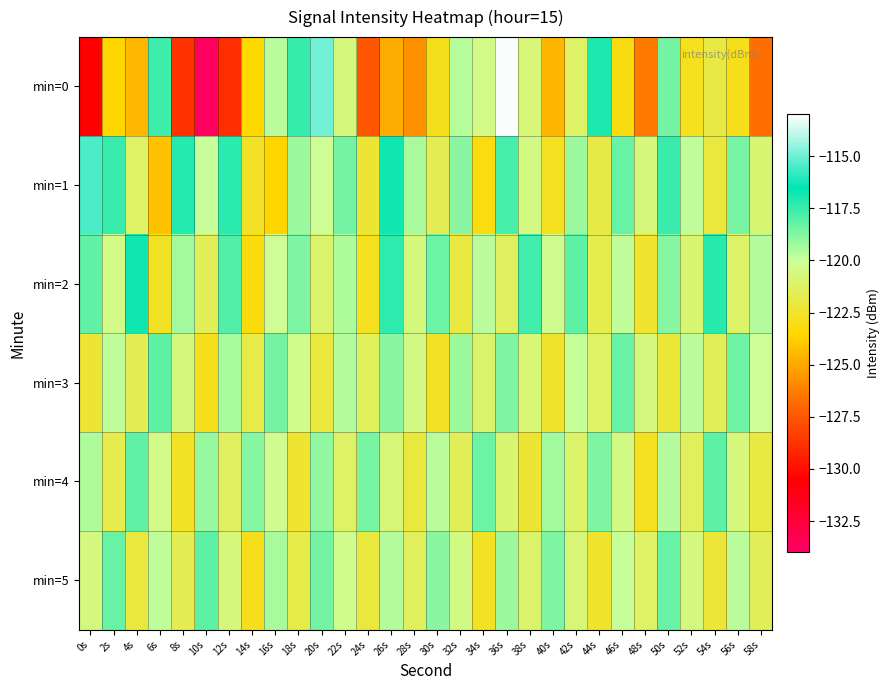

Reading right to left, what are all the values shown in this chart?

min=0: 58s=-126.7	56s=-123.0	54s=-122.0	52s=-122.8	50s=-118.5	48s=-126.4	46s=-123.2	44s=-117.0	42s=-121.2	40s=-124.6	38s=-120.8	36s=-113.1	34s=-120.4	32s=-119.6	30s=-122.9	28s=-125.7	26s=-124.8	24s=-127.5	22s=-120.7	20s=-115.0	18s=-117.5	16s=-119.7	14s=-123.5	12s=-128.9	10s=-133.7	8s=-128.7	6s=-117.6	4s=-124.5	2s=-123.6	0s=-130.5
min=1: 58s=-120.9	56s=-118.6	54s=-122.1	52s=-119.8	50s=-117.5	48s=-120.7	46s=-118.3	44s=-121.9	42s=-119.2	40s=-122.8	38s=-120.5	36s=-117.7	34s=-123.1	32s=-118.9	30s=-121.6	28s=-119.4	26s=-116.8	24s=-122.3	22s=-118.5	20s=-120.1	18s=-119.2	16s=-123.6	14s=-122.6	12s=-117.2	10s=-120.0	8s=-117.2	6s=-124.2	4s=-121.2	2s=-117.5	0s=-115.5
min=2: 58s=-119.6	56s=-121.1	54s=-117.2	52s=-120.9	50s=-118.8	48s=-122.4	46s=-119.8	44s=-121.7	42s=-118.1	40s=-120.2	38s=-117.6	36s=-121.3	34s=-119.7	32s=-122.0	30s=-118.4	28s=-120.6	26s=-117.3	24s=-122.8	22s=-119.5	20s=-121.0	18s=-118.7	16s=-120.1	14s=-123.2	12s=-117.9	10s=-121.5	8s=-119.3	6s=-122.6	4s=-116.8	2s=-120.4	0s=-118.2
min=3: 58s=-120.1	56s=-118.4	54s=-121.5	52s=-119.7	50s=-122.2	48s=-120.6	46s=-118.3	44s=-121.2	42s=-119.9	40s=-122.5	38s=-120.8	36s=-118.7	34s=-121.0	32s=-119.2	30s=-122.7	28s=-120.5	26s=-118.9	24s=-121.4	22s=-119.6	20s=-122.1	18s=-120.3	16s=-118.5	14s=-121.8	12s=-119.4	10s=-122.9	8s=-120.7	6s=-118.1	4s=-121.6	2s=-119.8	0s=-122.3
min=4: 58s=-122.0	56s=-120.7	54s=-118.1	52s=-121.4	50s=-119.6	48s=-122.8	46s=-120.5	44s=-118.7	42s=-121.1	40s=-119.3	38s=-122.3	36s=-120.9	34s=-118.4	32s=-121.5	30s=-119.7	28s=-122.1	26s=-120.8	24s=-118.6	22s=-121.2	20s=-119.0	18s=-122.4	16s=-120.2	14s=-118.8	12s=-121.3	10s=-119.1	8s=-122.6	6s=-120.4	4s=-118.2	2s=-121.7	0s=-119.5
min=5: 58s=-121.5	56s=-119.7	54s=-122.2	52s=-120.6	50s=-118.3	48s=-121.2	46s=-119.9	44s=-122.5	42s=-120.8	40s=-118.7	38s=-121.0	36s=-119.2	34s=-122.7	32s=-120.5	30s=-118.9	28s=-121.4	26s=-119.6	24s=-122.1	22s=-120.3	20s=-118.5	18s=-121.8	16s=-119.4	14s=-122.9	12s=-120.7	10s=-118.1	8s=-121.6	6s=-119.8	4s=-122.1	2s=-118.3	0s=-120.6